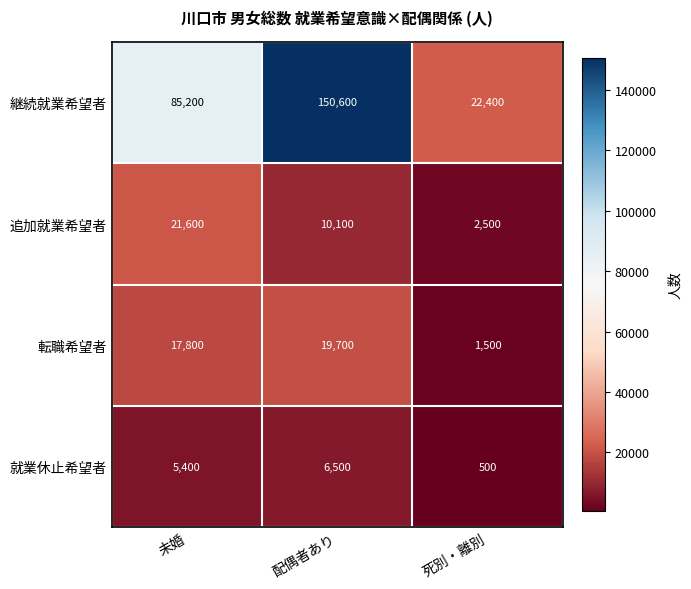

What is the highest value of the 転職希望者 series?

19700